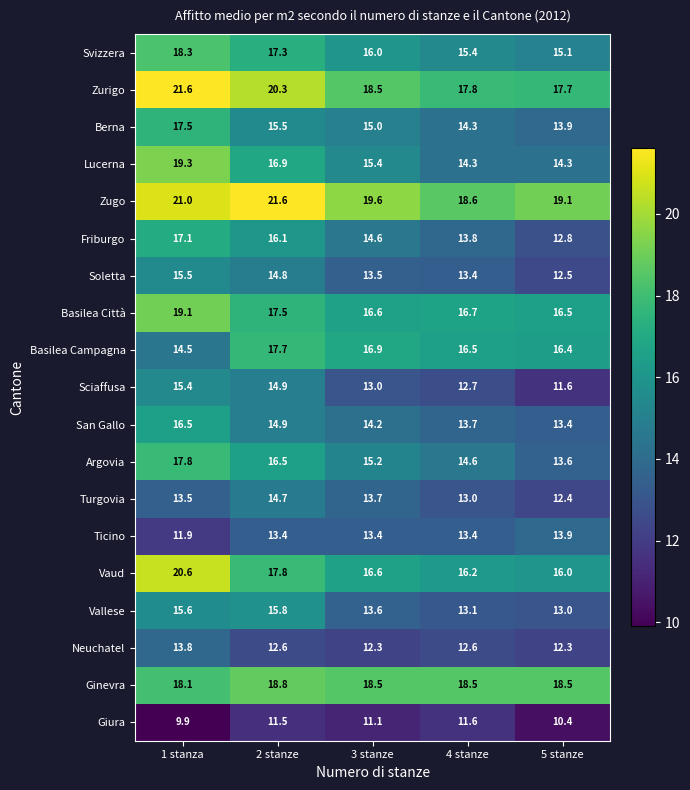

Which series changed the most between 2 stanze and 4 stanze?

Zugo